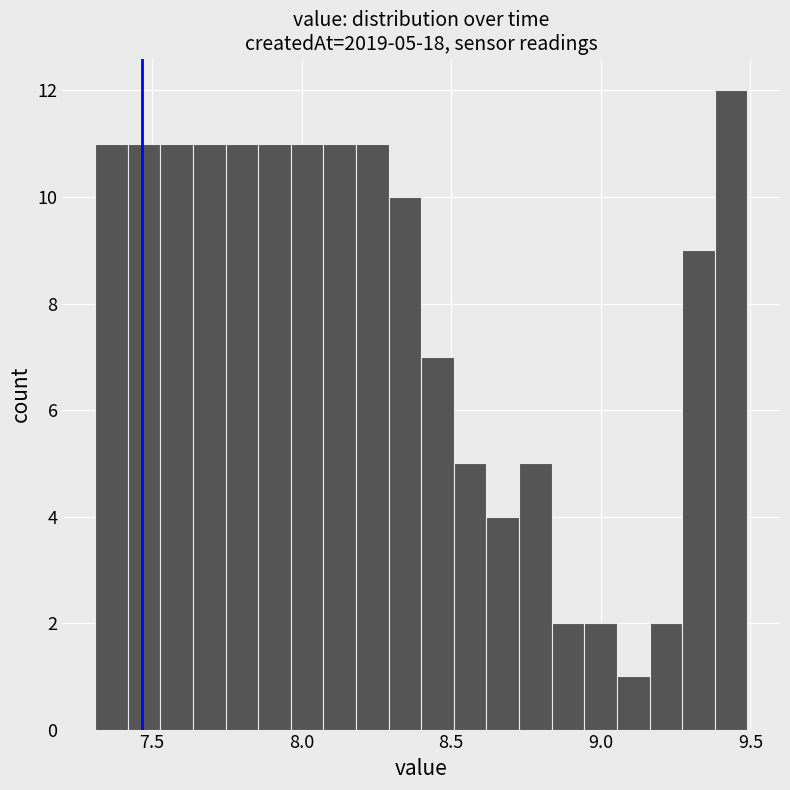

Around what value on the x-axis is the tallest bar? Give the approximate position of its centre, as read against the axis.

9.45